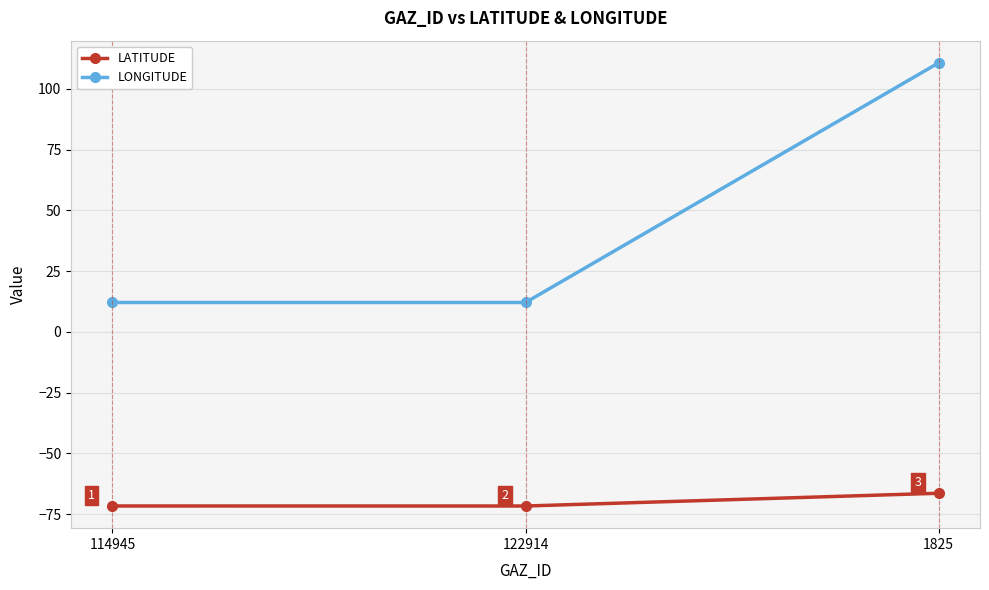

Is it true that LATITUDE equals -66.4 at 1825?

True